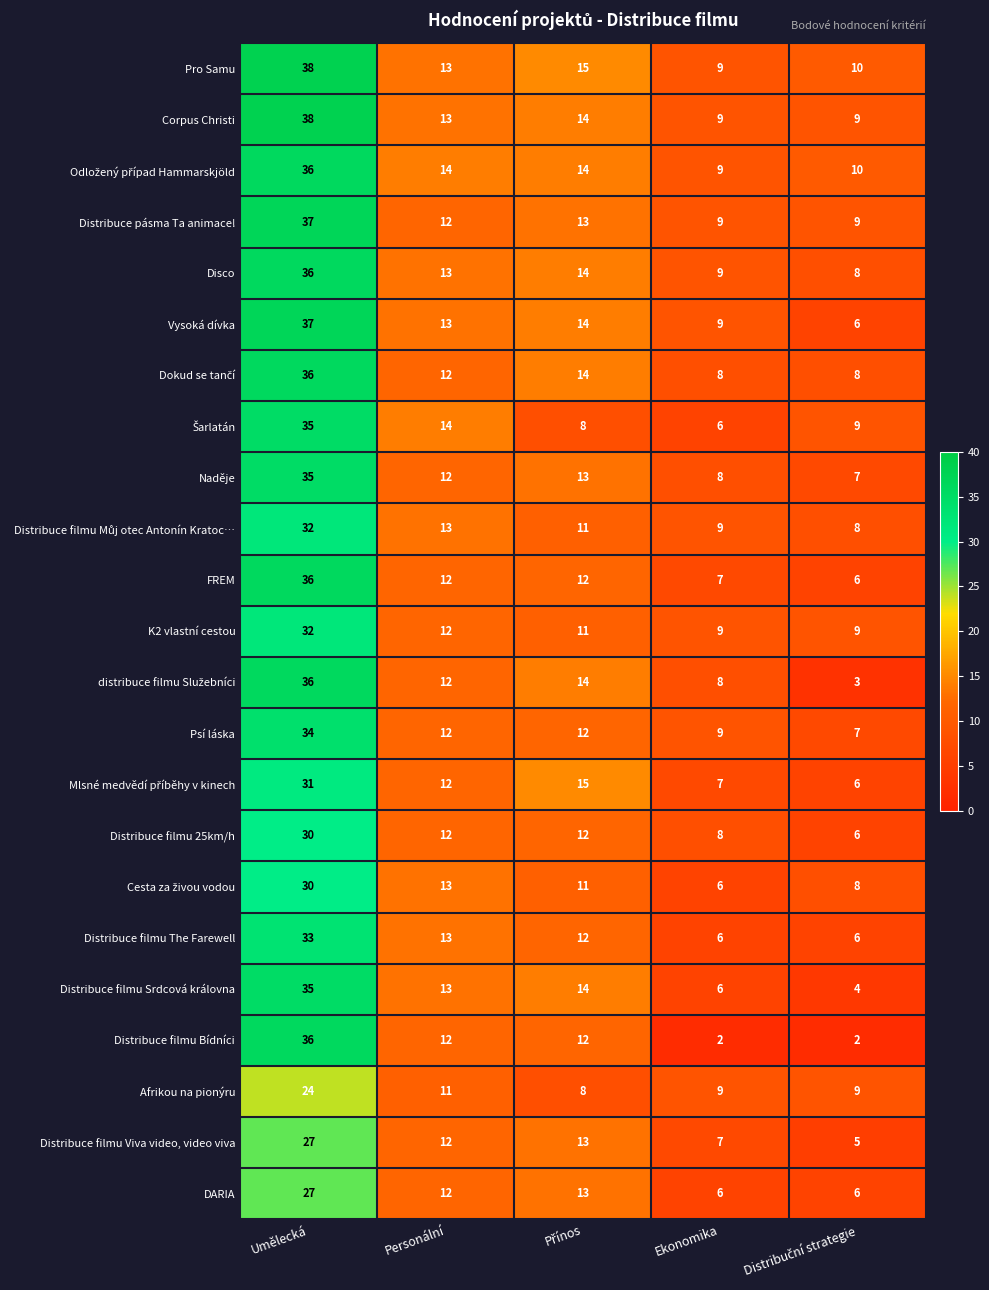

What is the greatest value displayed?

38